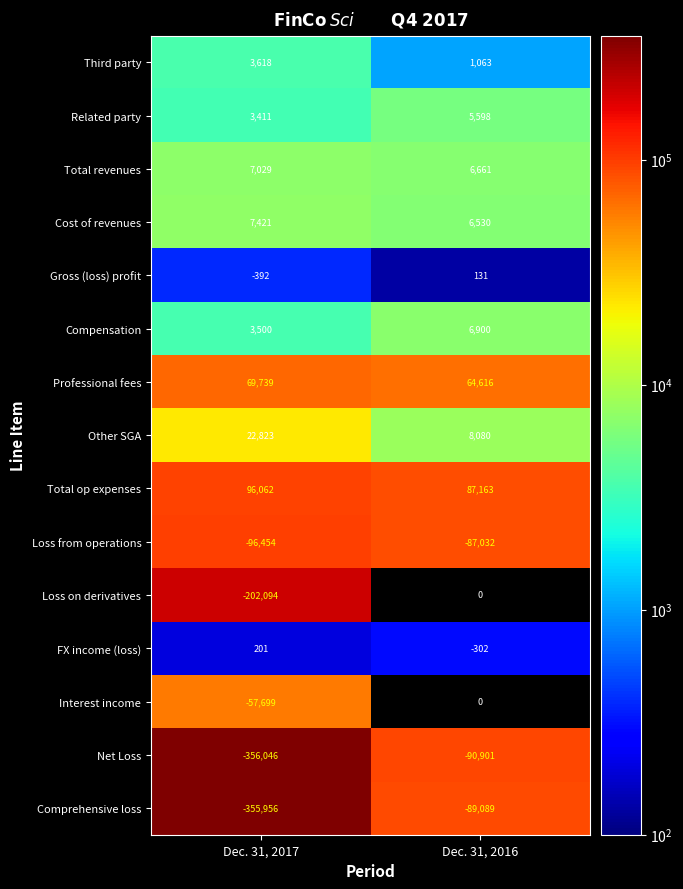

Which has a higher value, Dec. 31, 2017 or Dec. 31, 2016?

Dec. 31, 2017